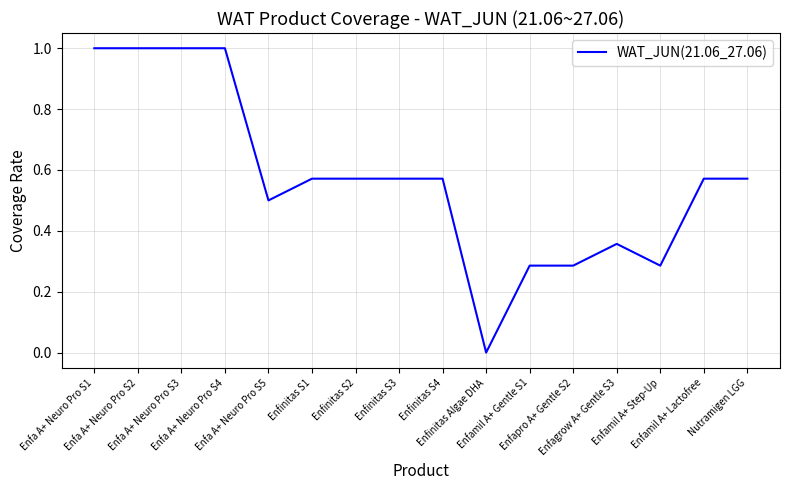

What is the difference between the maximum and minimum values?

1.0